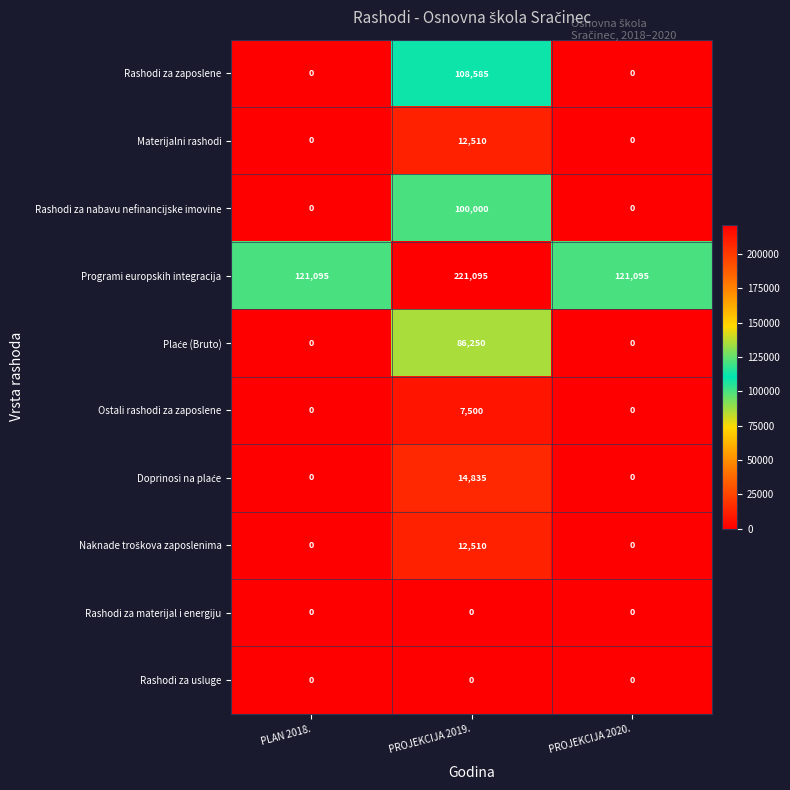

What is the difference between the Rashodi za zaposlene values at PLAN 2018. and PROJEKCIJA 2019.?

108585